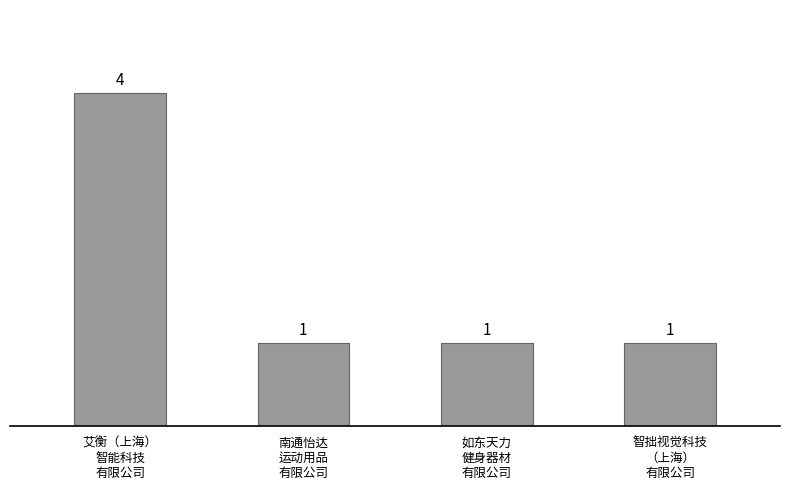

What is the sum of the values at 如东天力
健身器材
有限公司 and 南通怡达
运动用品
有限公司?

2